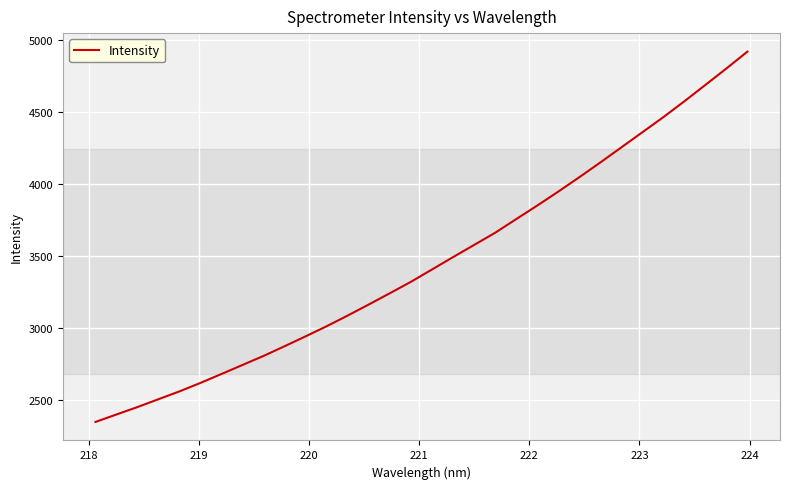

What is the maximum value shown in the chart?

4918.1